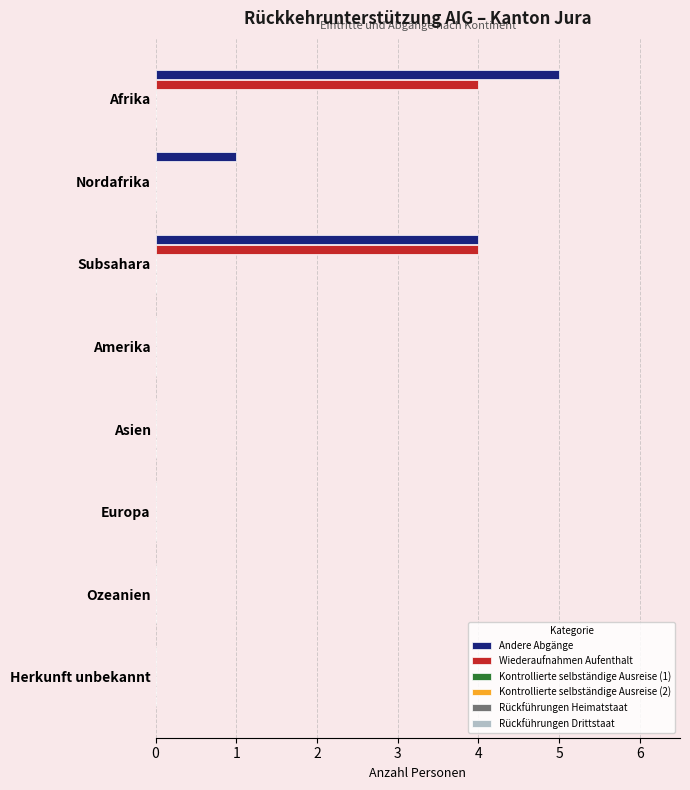

True or false: Wiederaufnahmen Aufenthalt has a value of 0 at Asien.

True